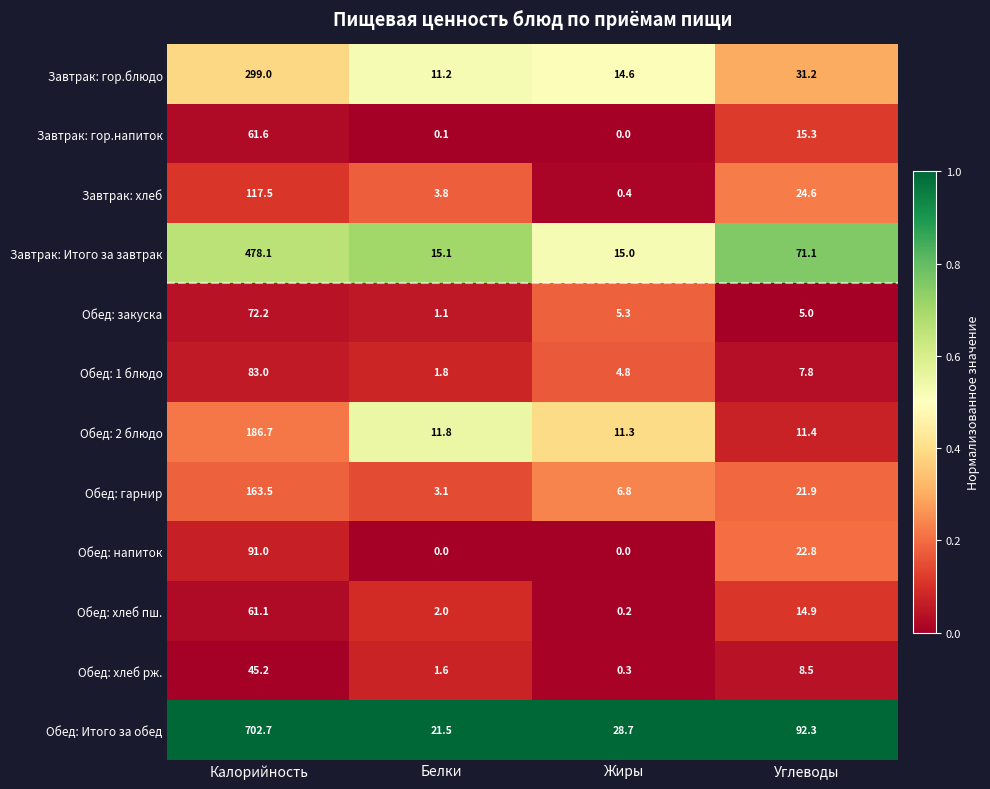

The Обед: напиток series shows 43.3 at Белки. True or false?

False